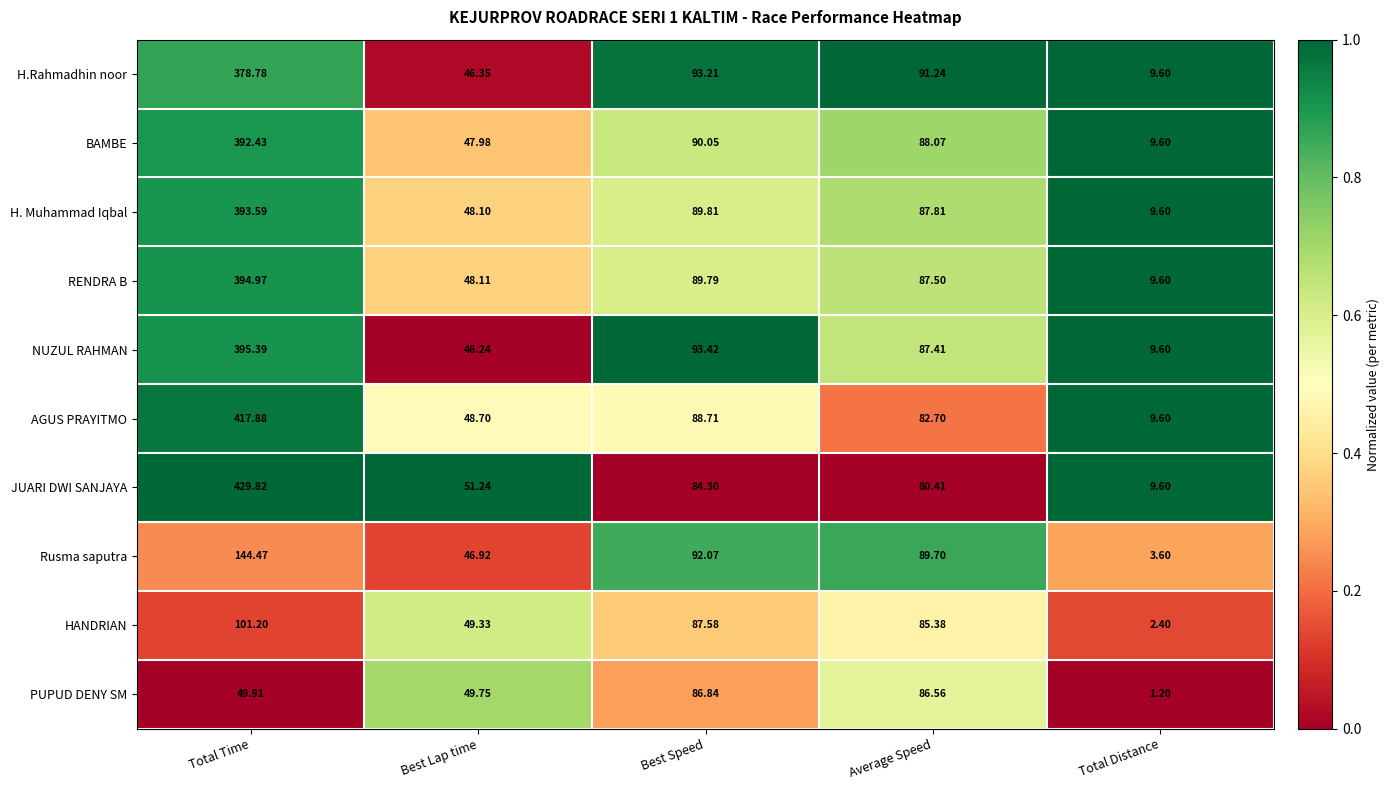

At which label is RENDRA B closest to 202?

Best Speed